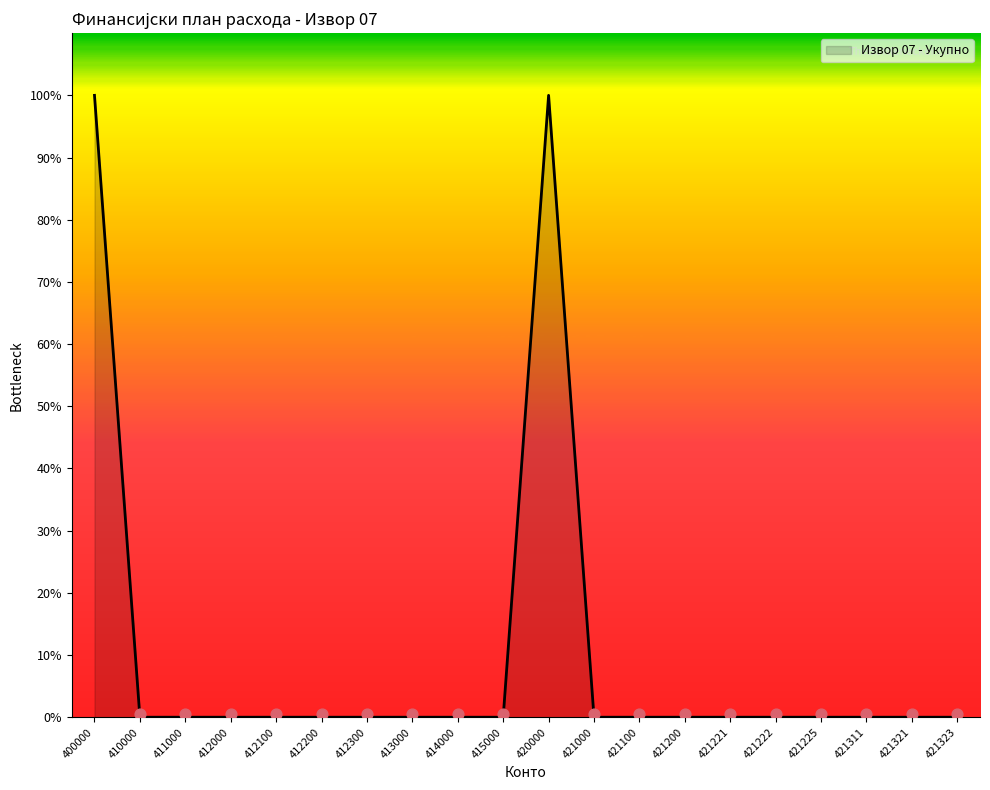

Which has a higher value, 421100 or 421222?

421100